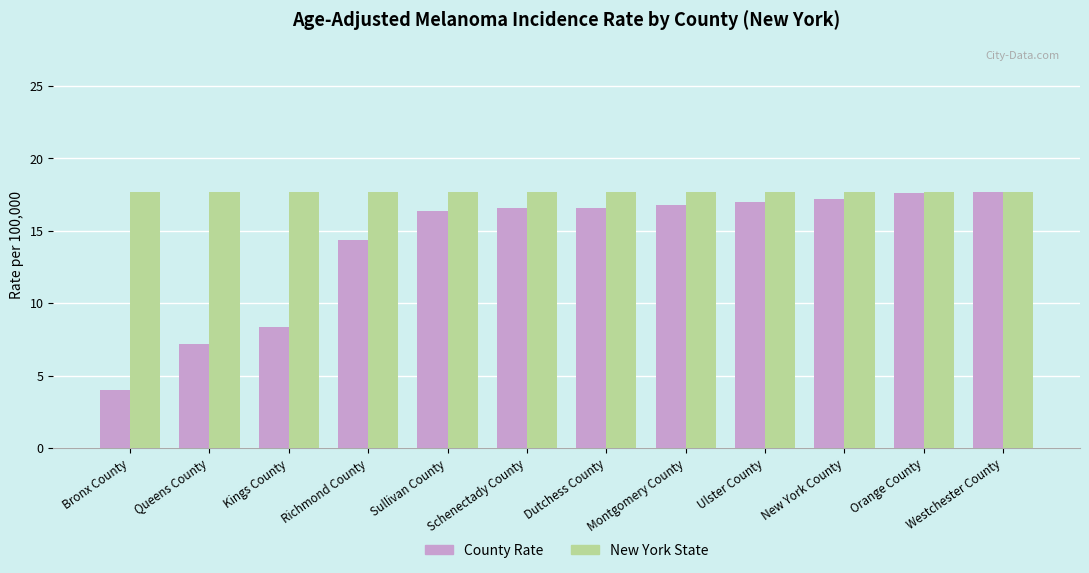

What is the value of the County Rate bar at the 12th from the left?

17.7